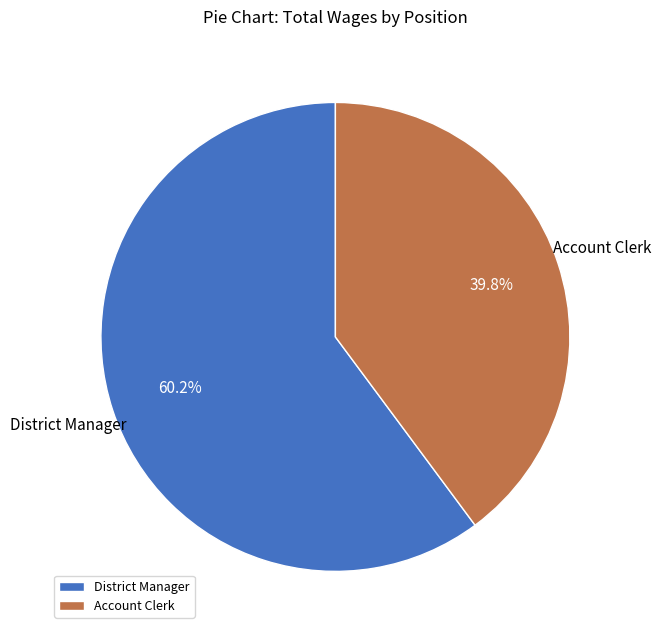

How many segments does this pie chart have?

2